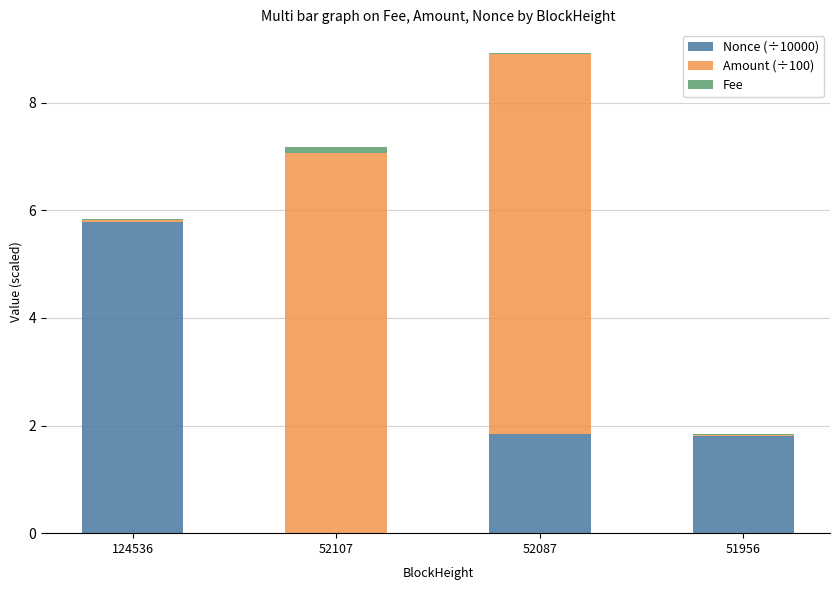

At which category is the sum across all series the highest?

52087